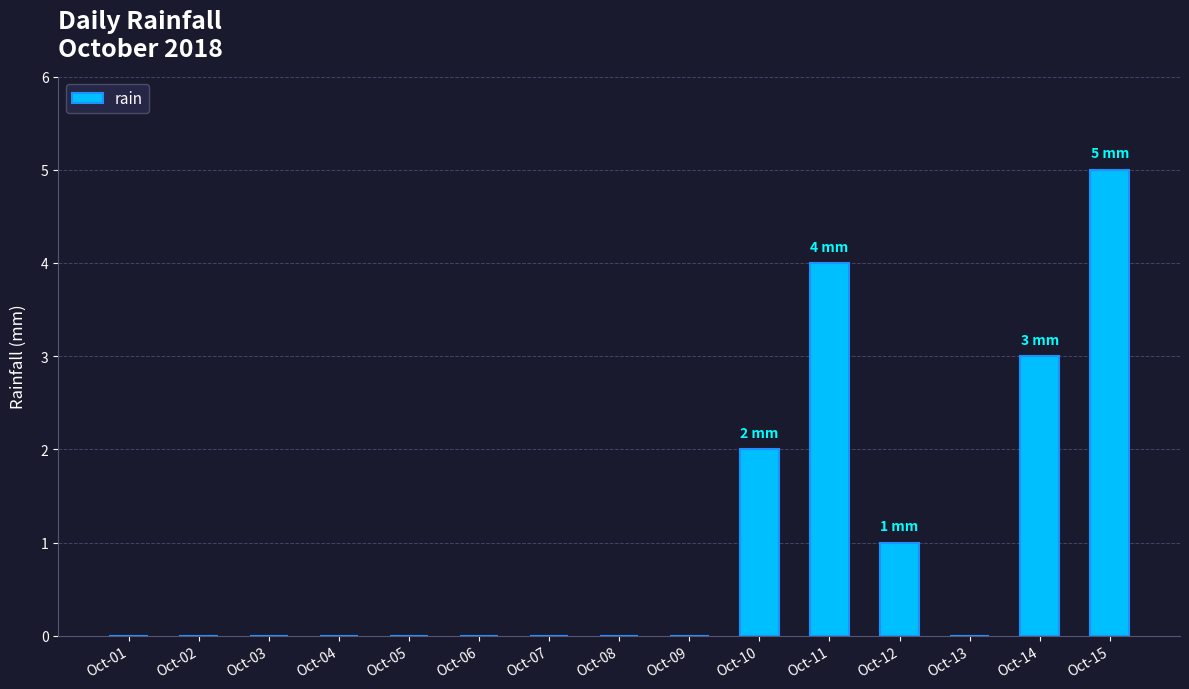

What is the sum of all values?

15